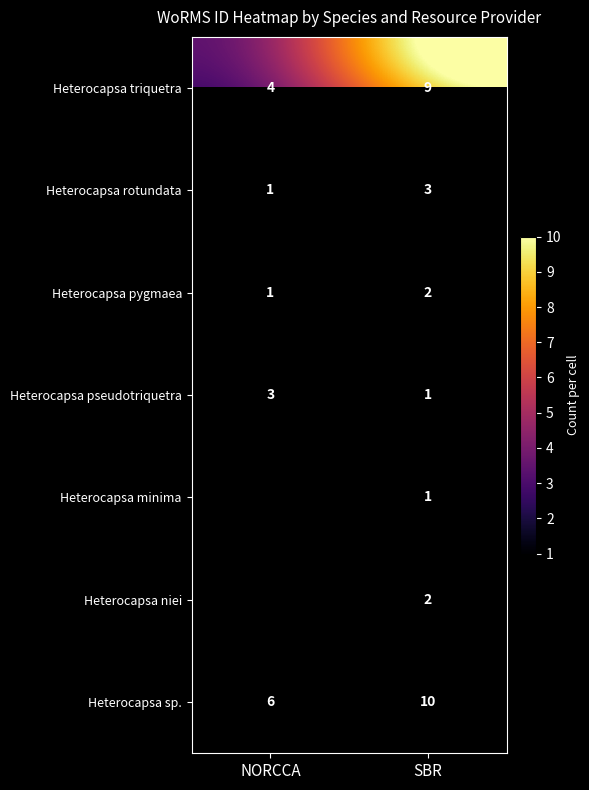

How many distinct data groups are displayed?

7